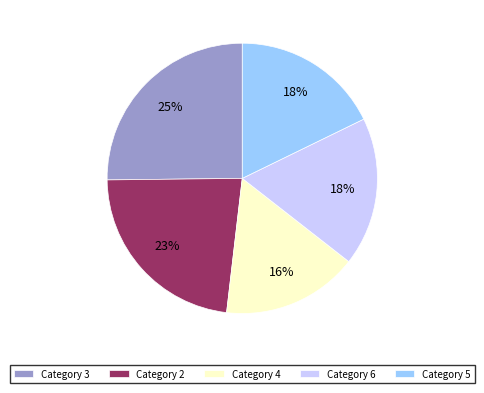

Between Category 6 and Category 4, which is larger?

Category 6